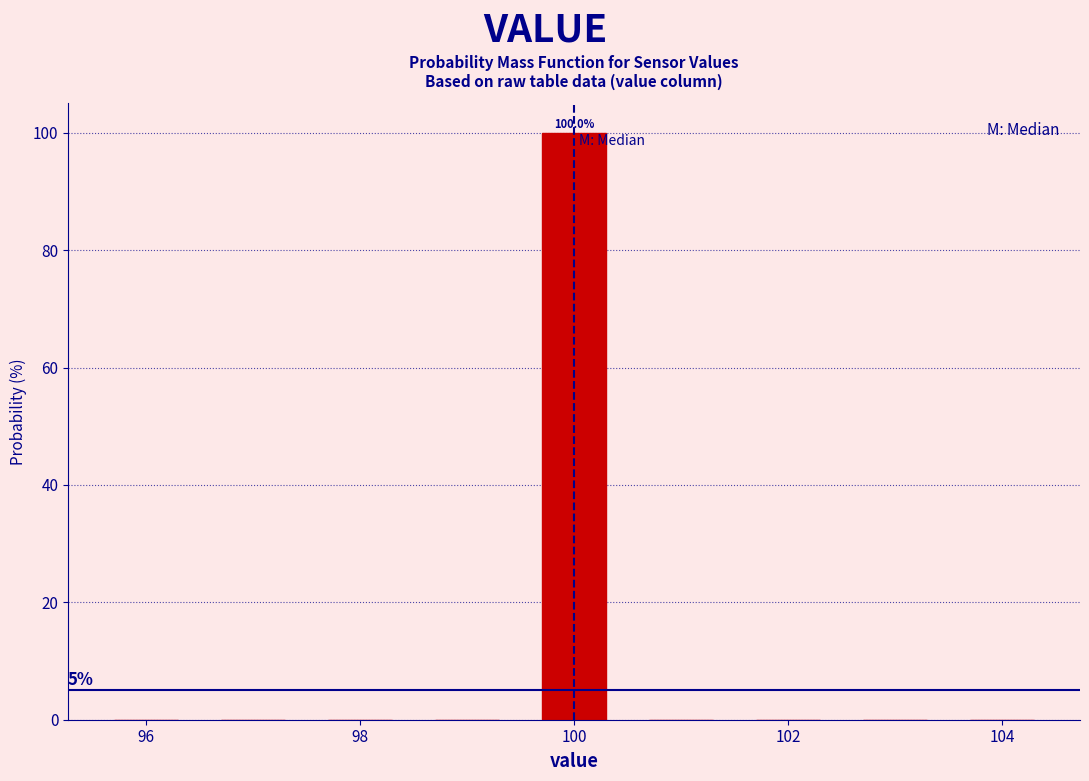

Over which range of the x-axis is the bar tallest?

99.5 to 100.5